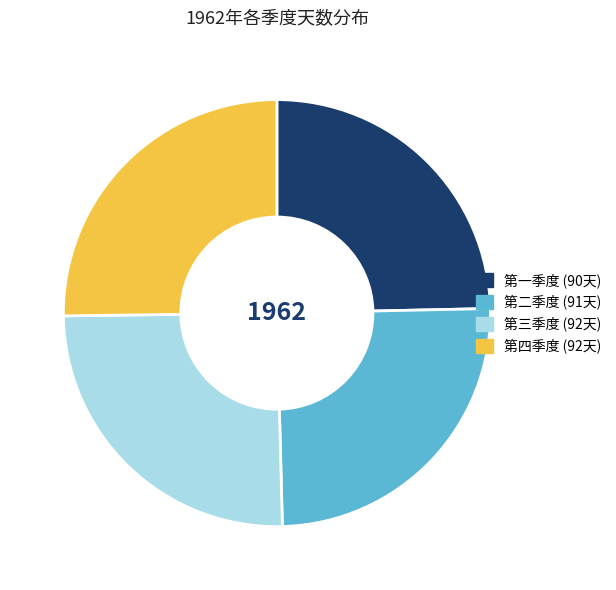

Is there any slice that represents more than half of the pie?

No